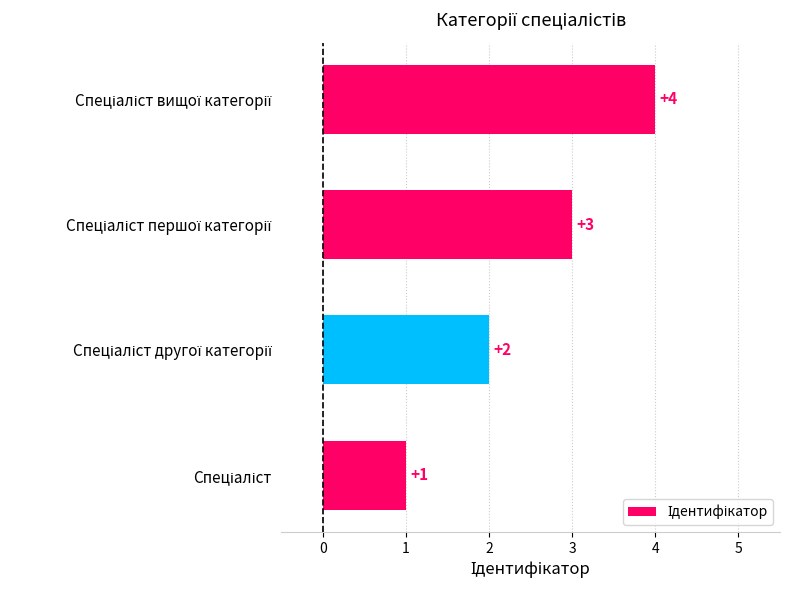

What is the difference between the maximum and minimum values?

3